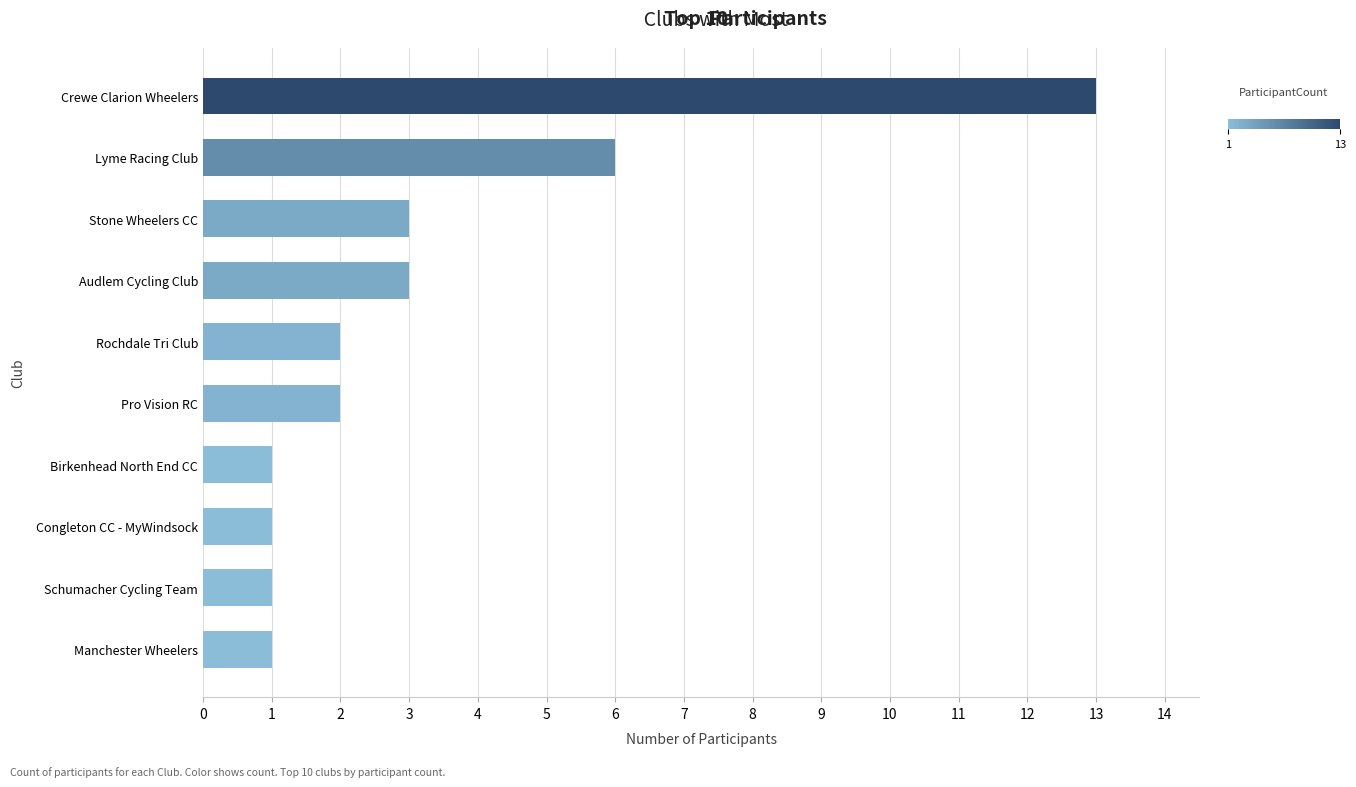

At which label is the value closest to 7?

Lyme Racing Club